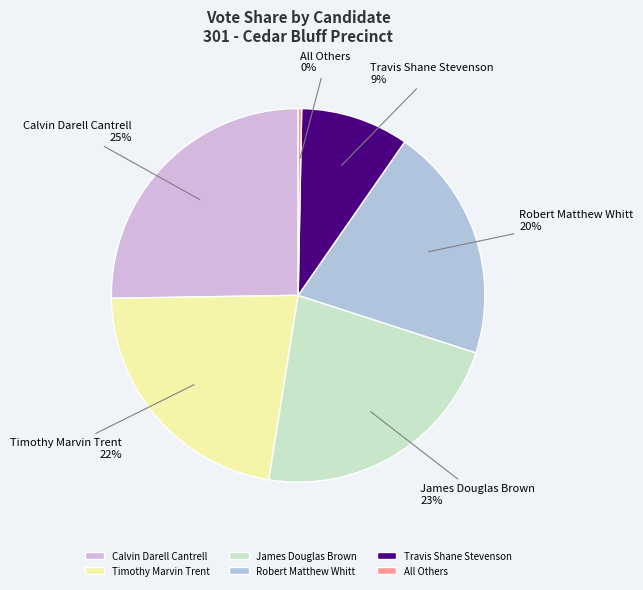

How many slices are in this pie chart?

6